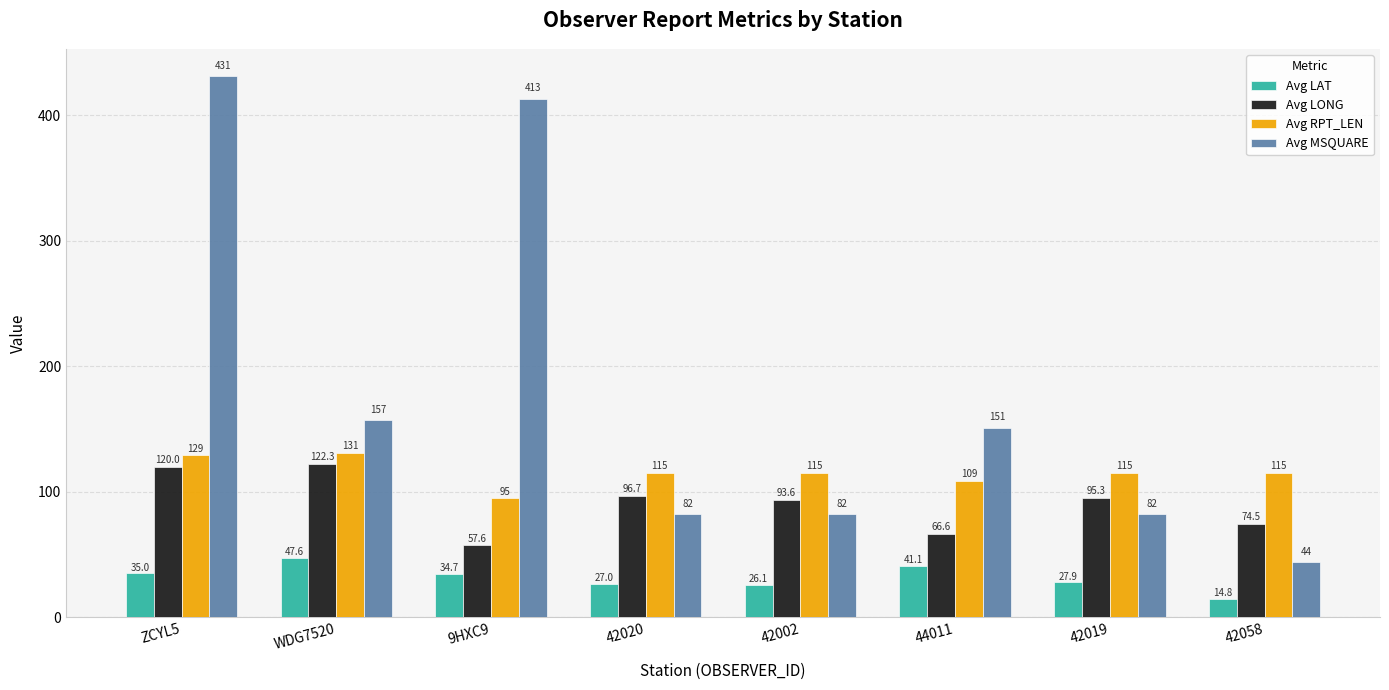

Between 42020 and 42058, which series saw the biggest shift?

Avg MSQUARE